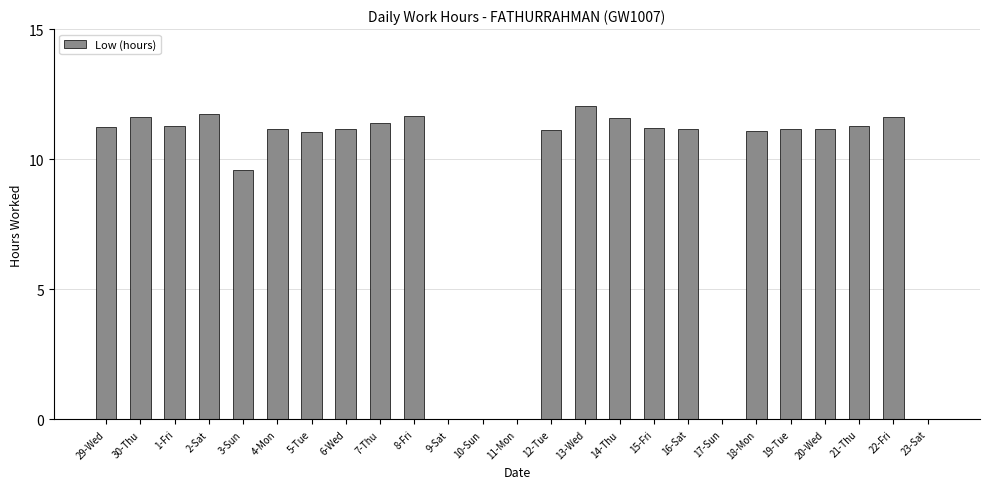

What is the greatest value displayed?

12.0